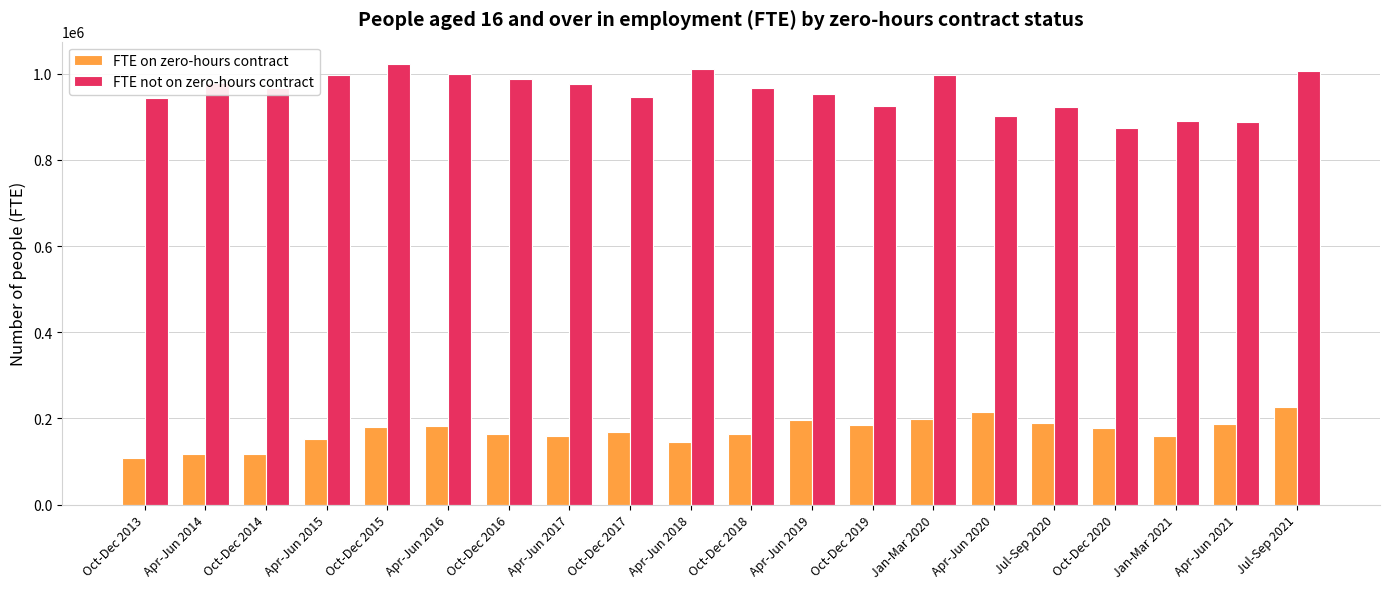

How many data points does each series have?

20